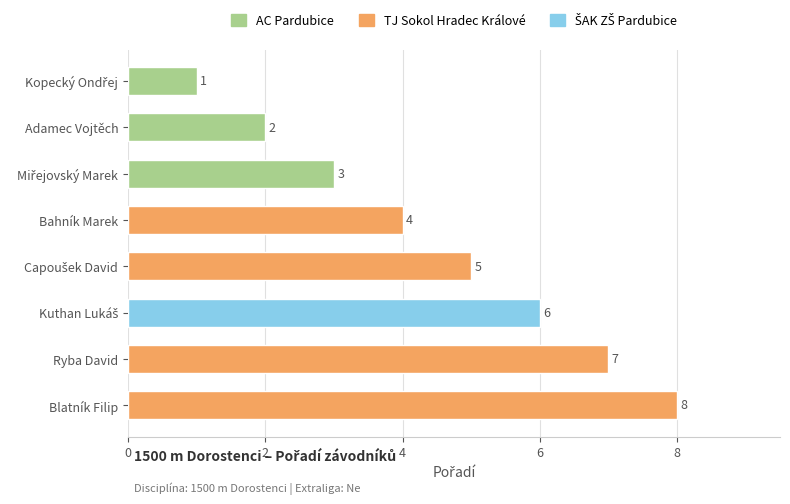

What is the maximum value shown in the chart?

8